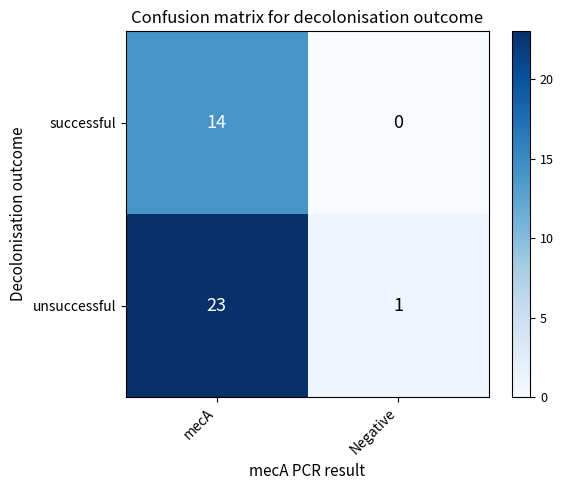

Reading left to right, what are all the values shown in this chart?

successful: 14	0
unsuccessful: 23	1